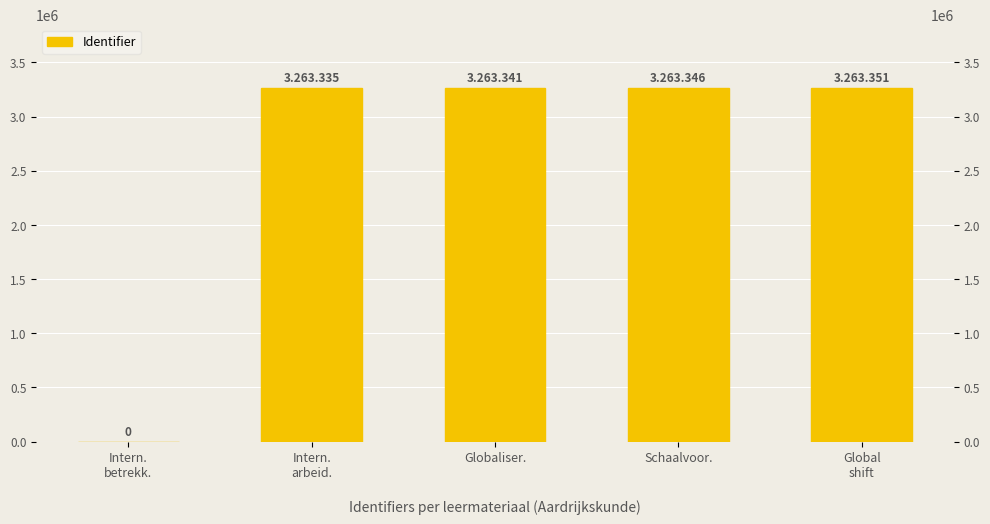

Does the chart contain stacked bars?

No